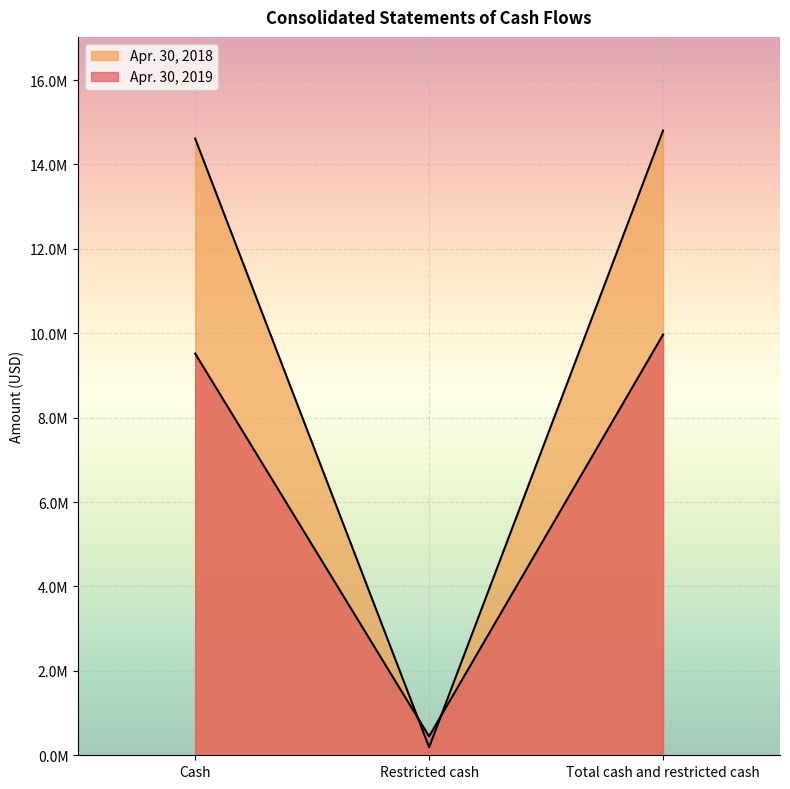

Between Restricted cash and Total cash and restricted cash, which series saw the biggest shift?

Apr. 30, 2018